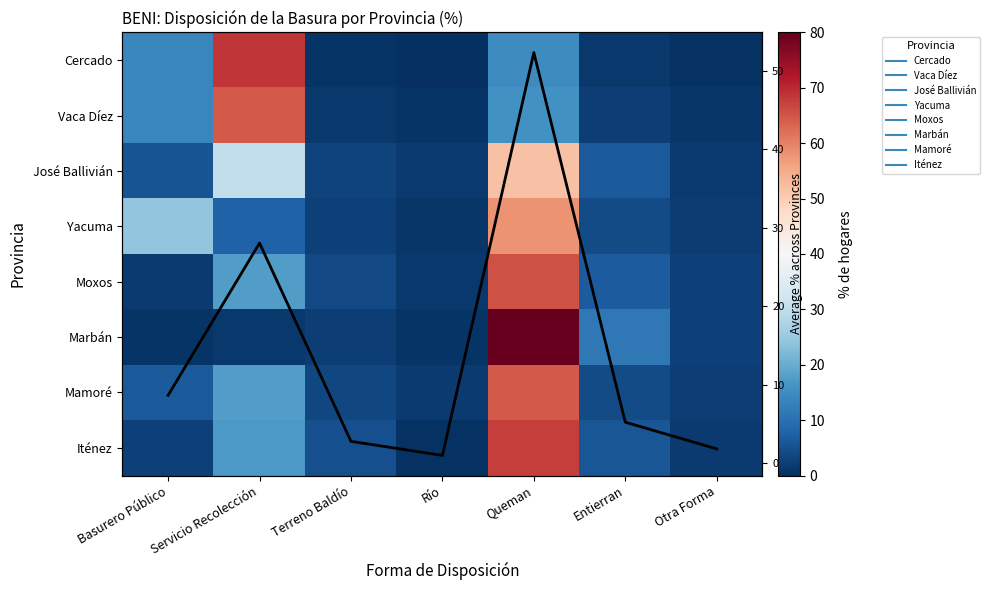

What is the greatest value displayed?

80.5